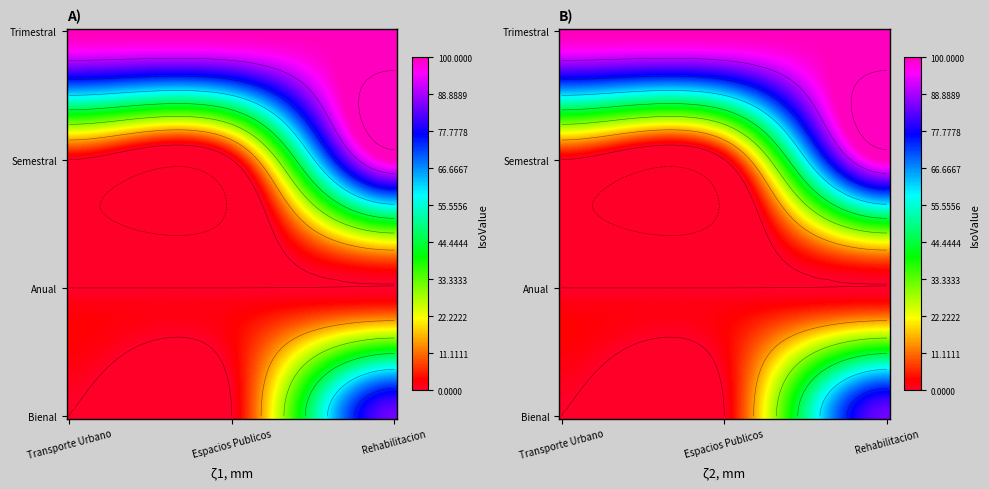

At which label does Programa de Espacios Publicos Municipales reach its minimum?

Semestral